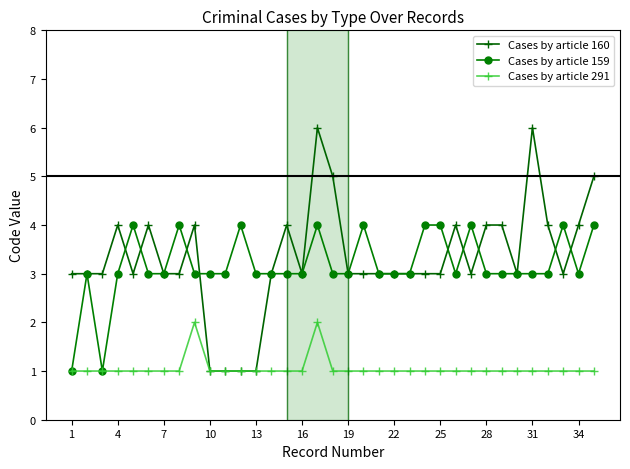

Which series has the widest spread of values?

Cases by article 160